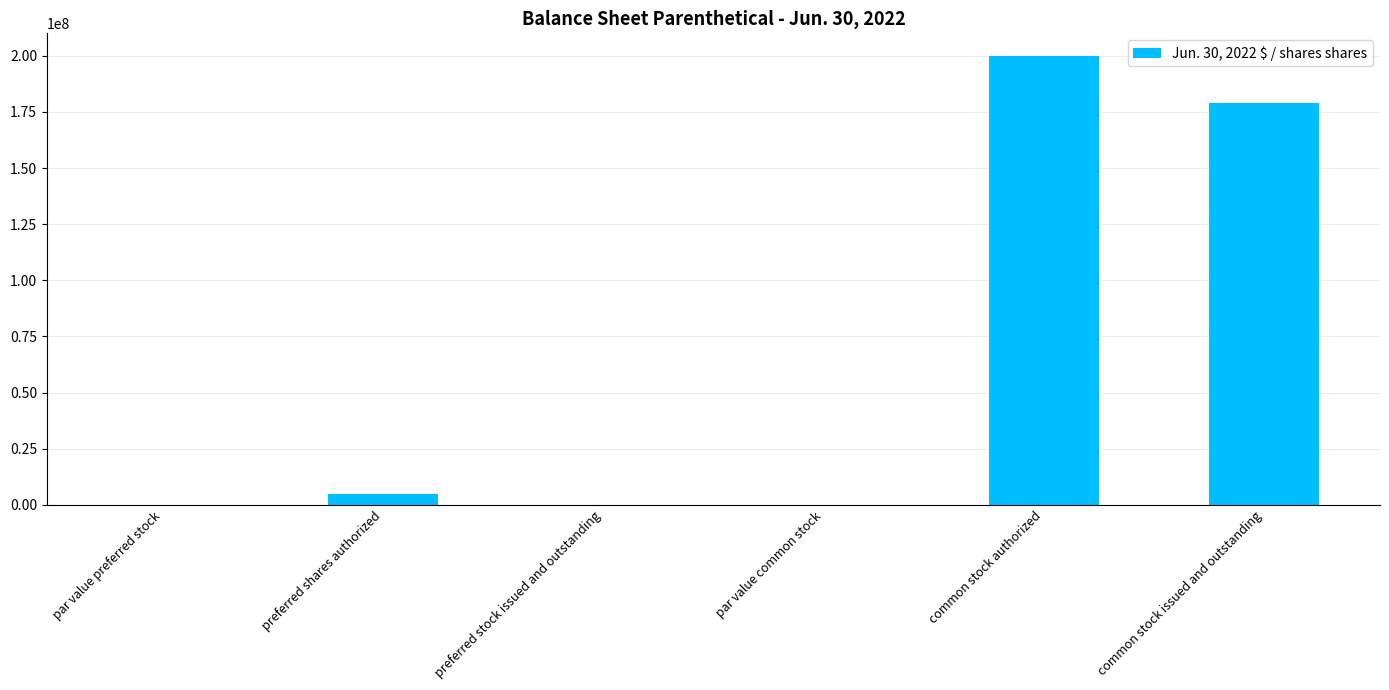

What is the sum of all values?

383750031.0